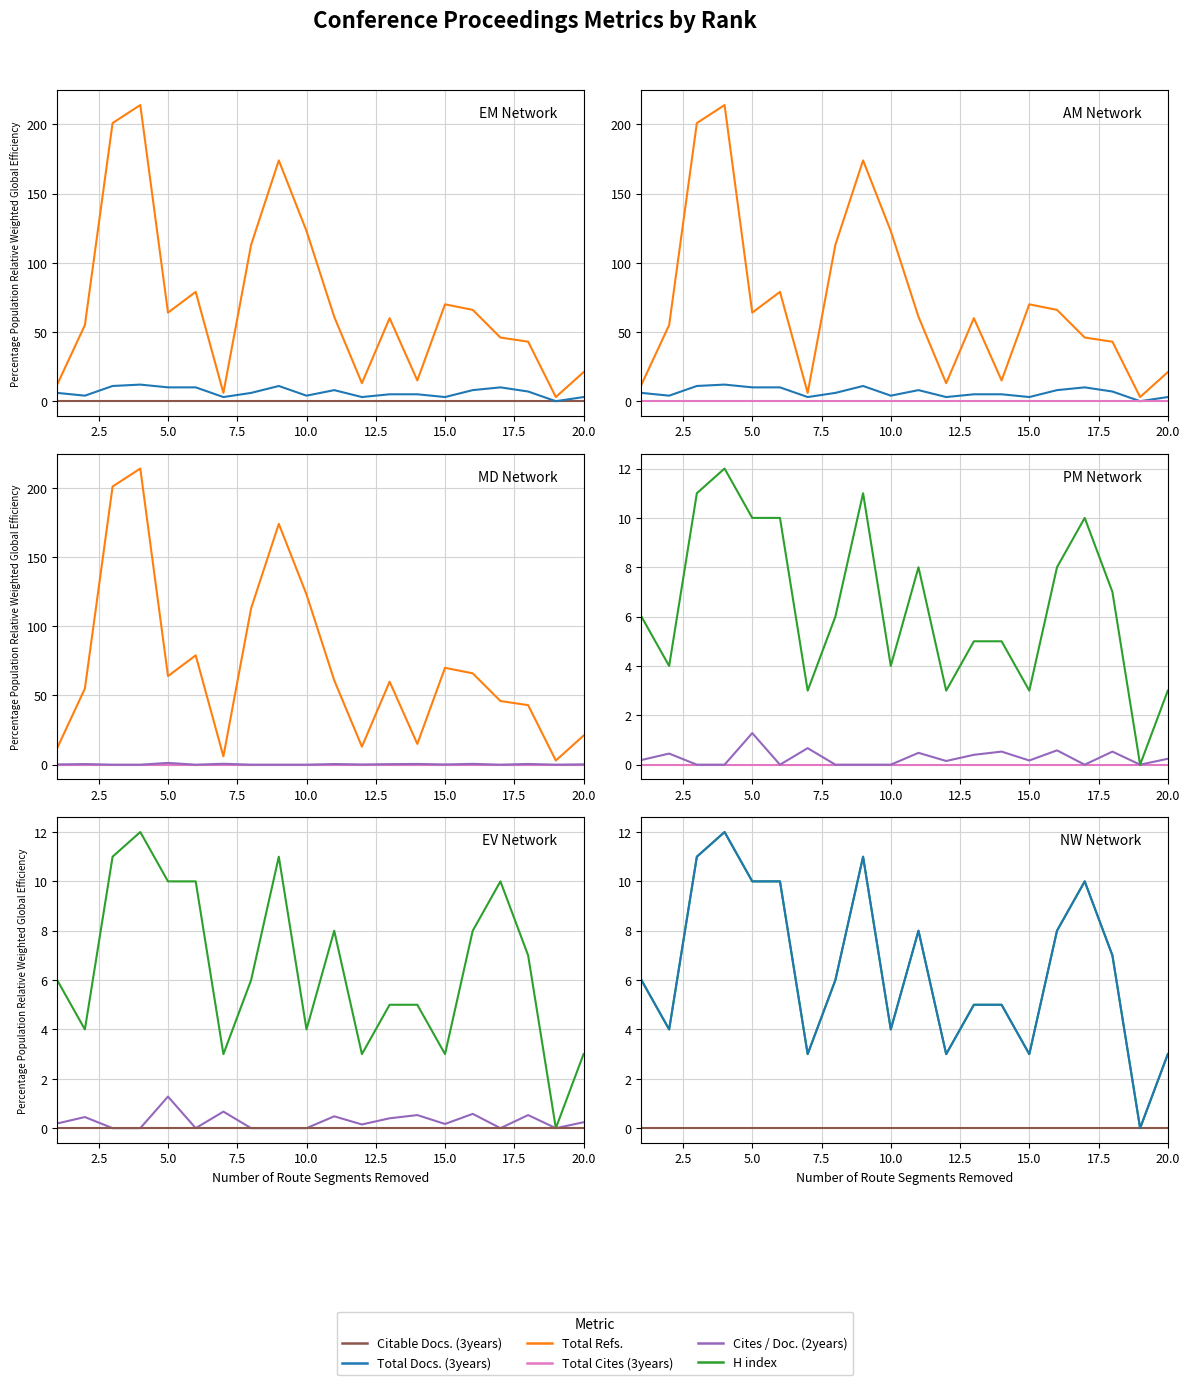

What is the greatest value displayed?

214.0